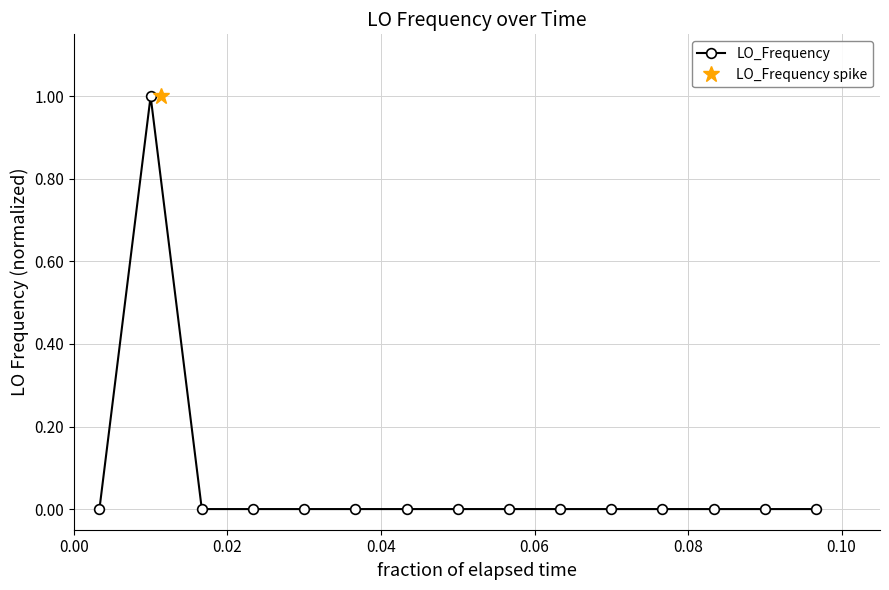

What is the highest value of the LO_Frequency series?

1.0